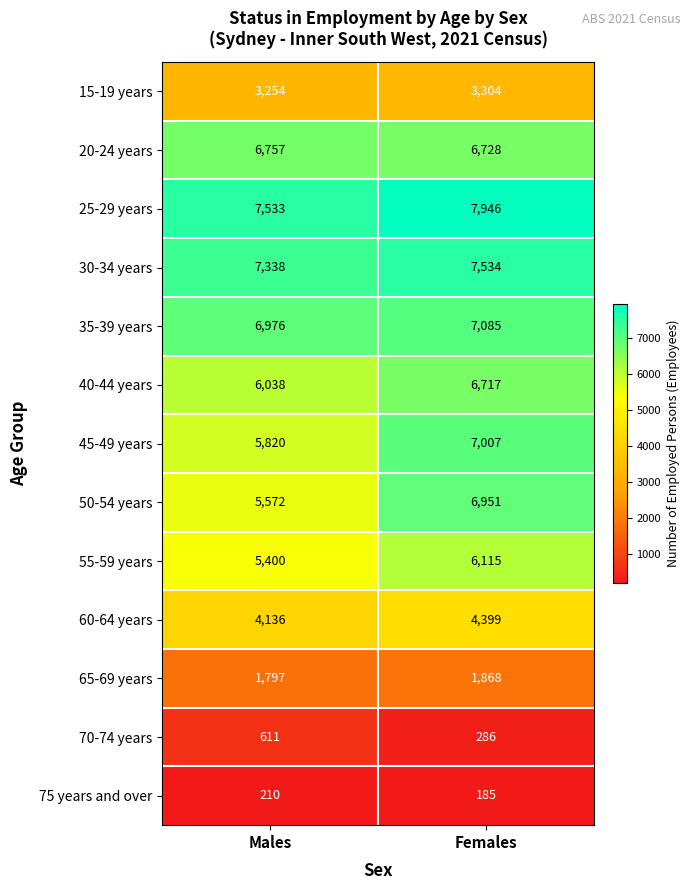

Rank the series at Males from highest to lowest value.

25-29 years, 30-34 years, 35-39 years, 20-24 years, 40-44 years, 45-49 years, 50-54 years, 55-59 years, 60-64 years, 15-19 years, 65-69 years, 70-74 years, 75 years and over